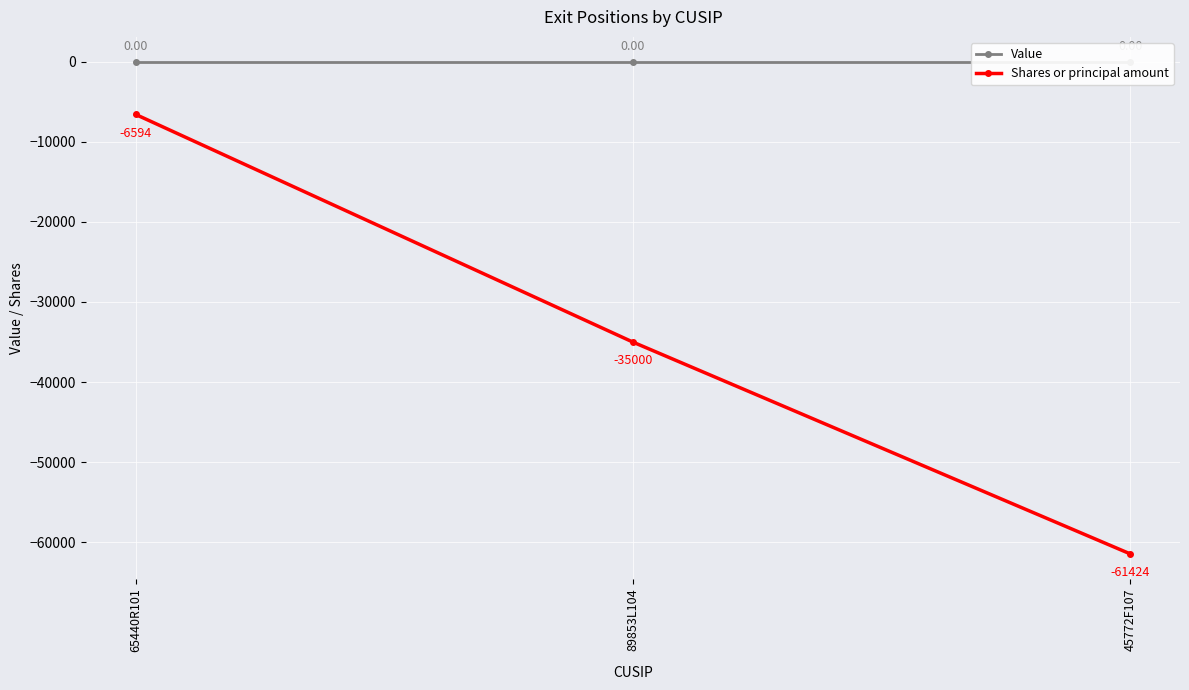

Is this an area chart (filled region under the line)?

No